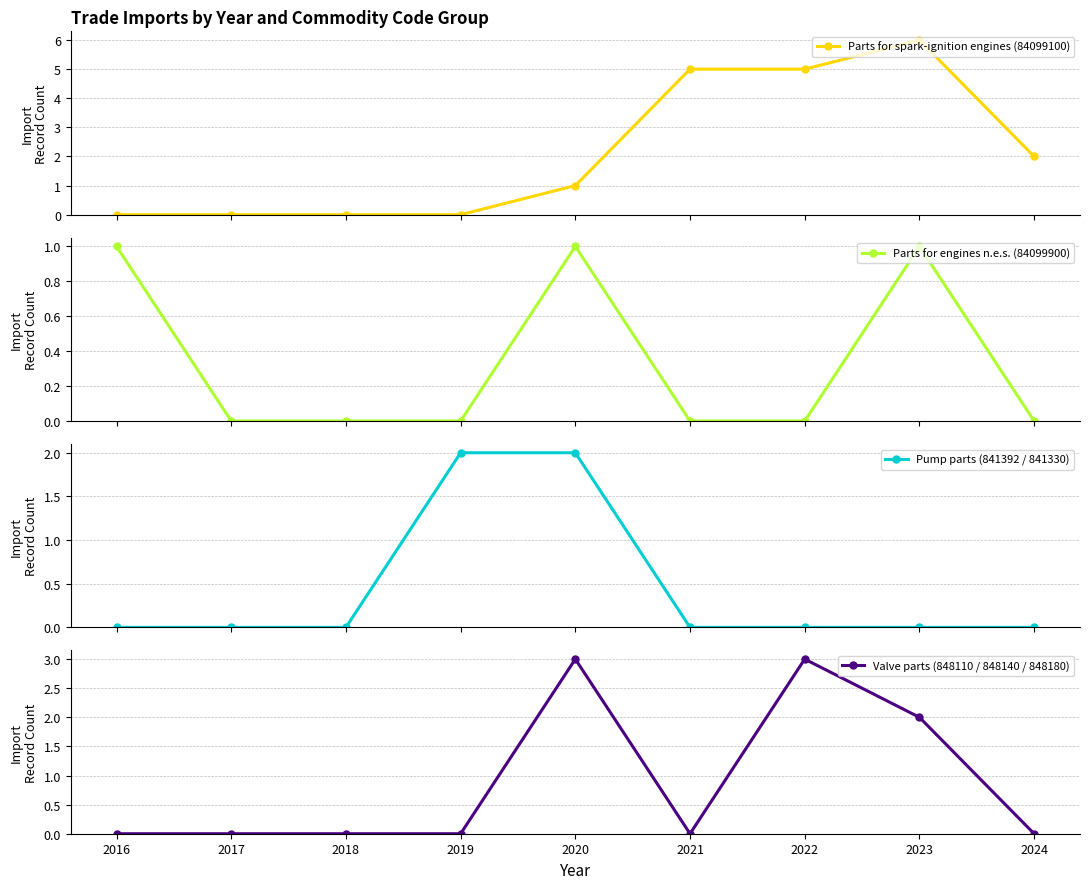

What is the total value across all series at 2022?

8